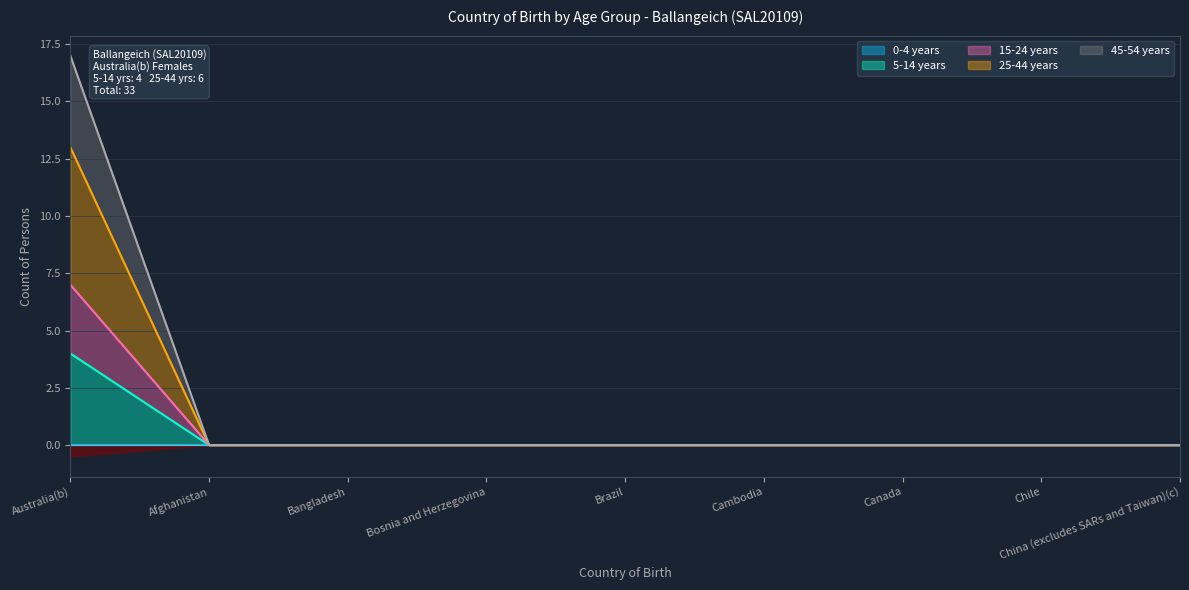

At which category is the sum across all series the highest?

Australia(b)